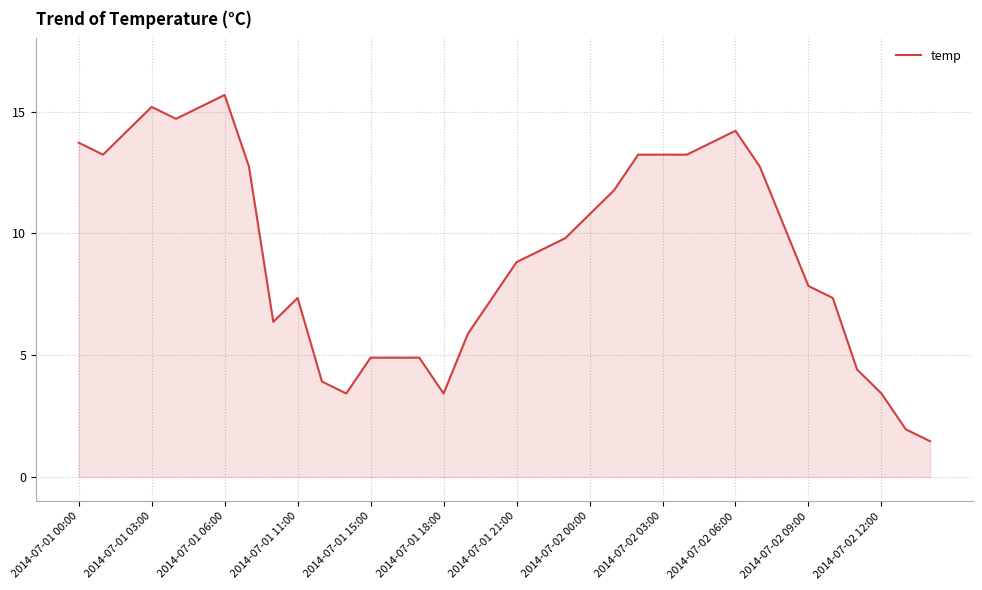

What is the average value?

9.3